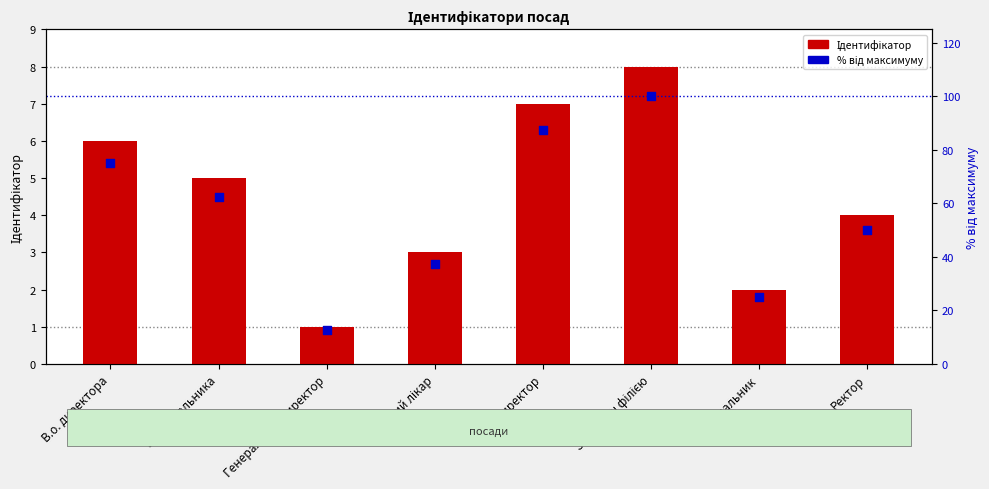

Which series has the widest spread of Y values?

% від максимуму